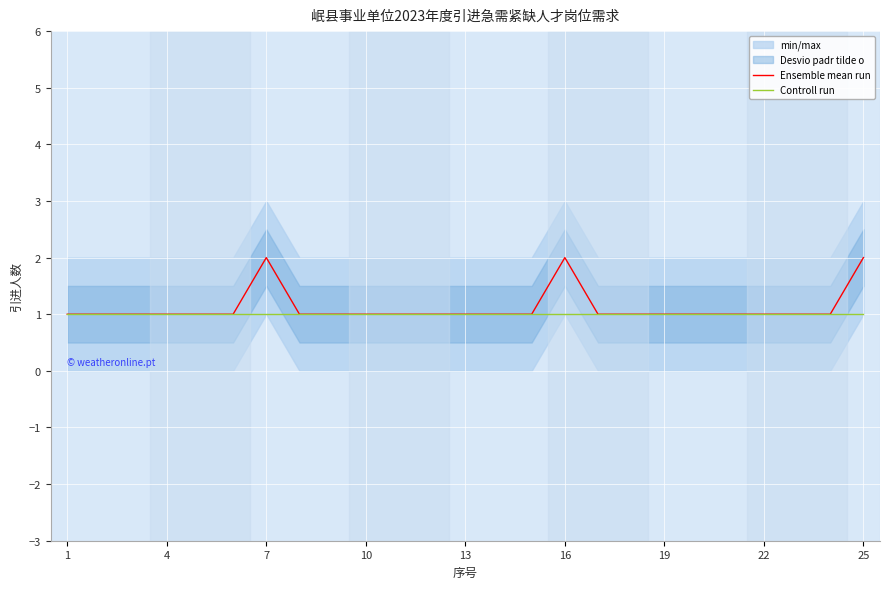

Reading right to left, list all the values displayed in this chart.

Ensemble mean run: 2	1	1	1	1	1	1	1	1	2	1	1	1	1	1	1	1	1	2	1	1	1	1	1	1
Controll run: 1	1	1	1	1	1	1	1	1	1	1	1	1	1	1	1	1	1	1	1	1	1	1	1	1